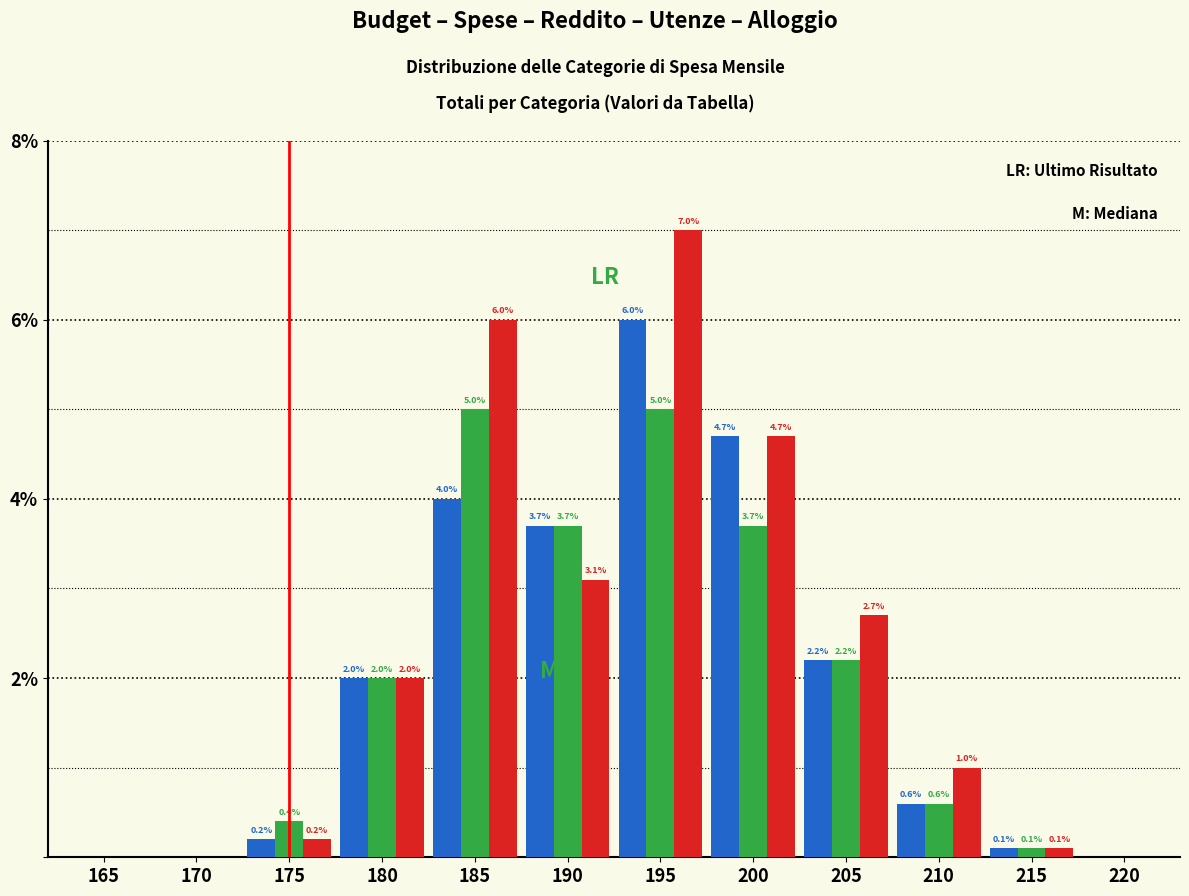

What is the total value across all series at 215?

0.3